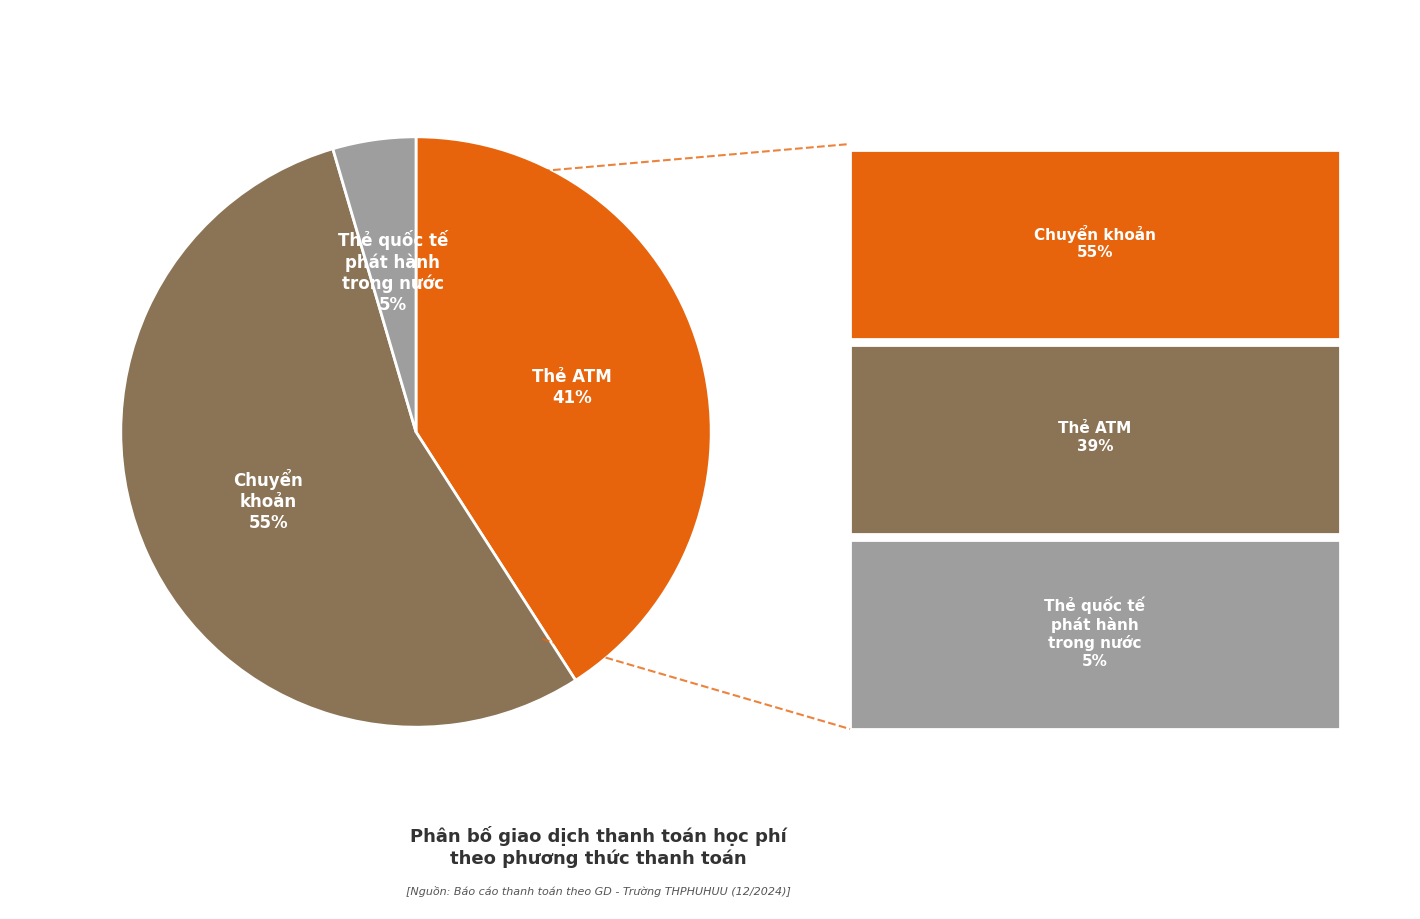

To the nearest percent, what portion does Thẻ quốc tế phát hành trong nước represent?

5%